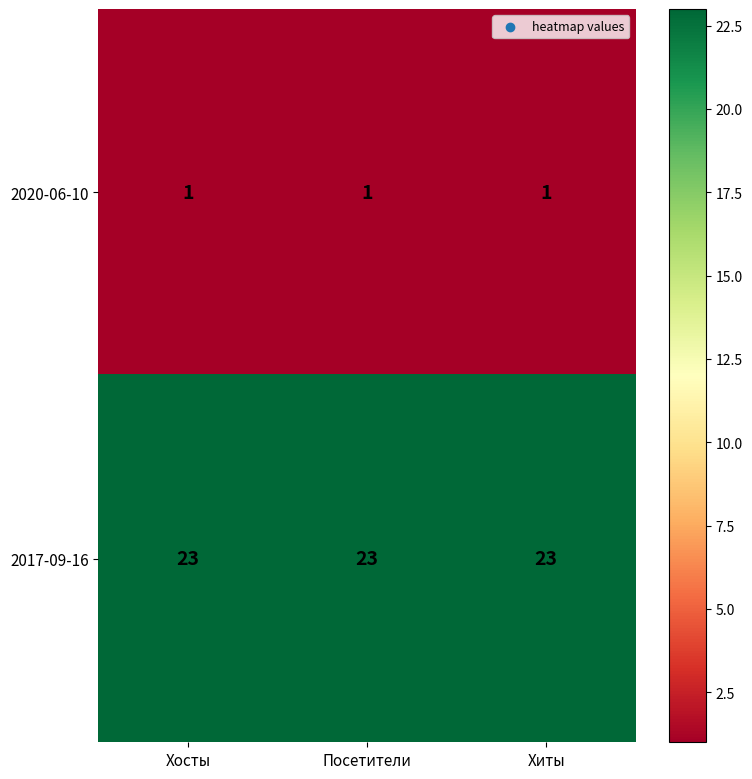

At Хосты, list the series in order from smallest to largest.

2020-06-10, 2017-09-16